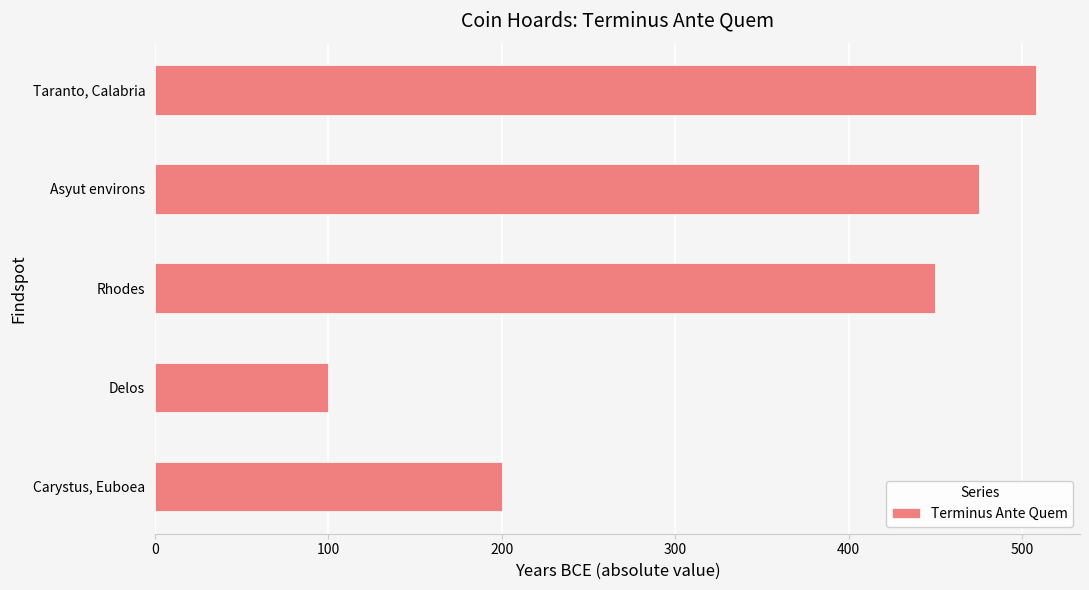

Which label corresponds to the smallest value in the chart?

Delos